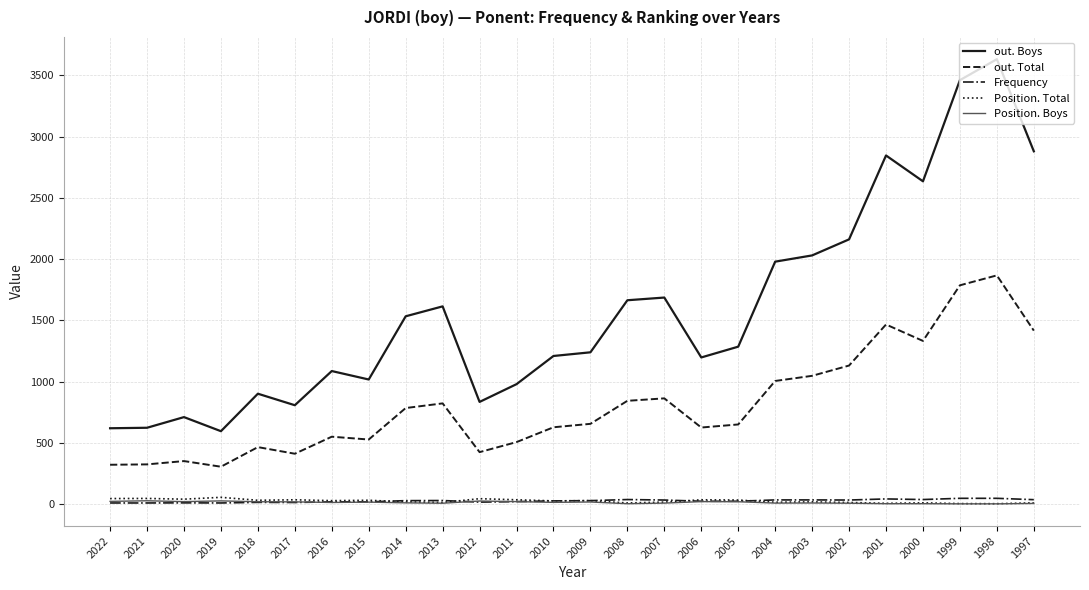

True or false: Position. Total and out. Total cross at least once.

False